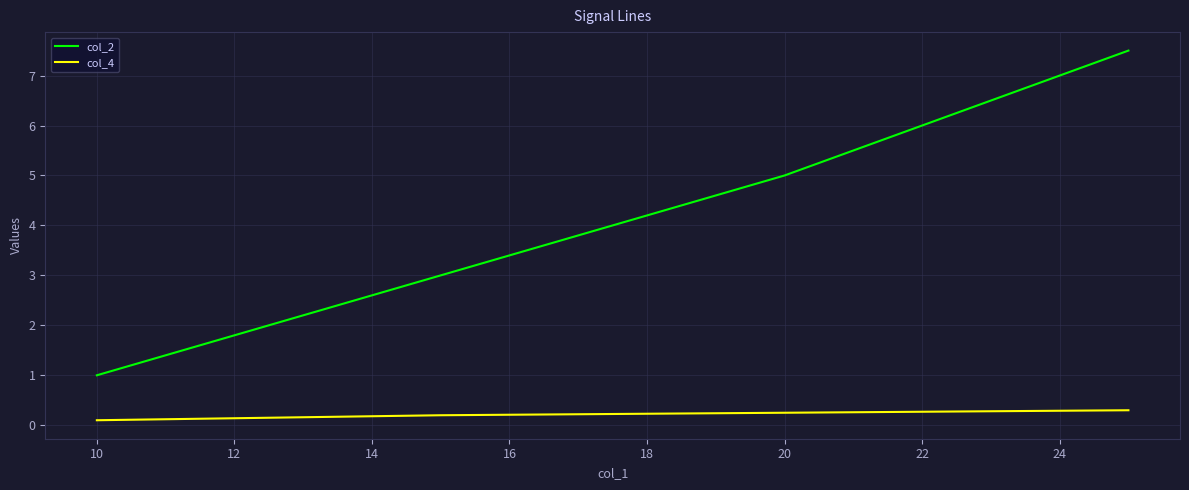

Which series has the largest total across all categories?

col_2